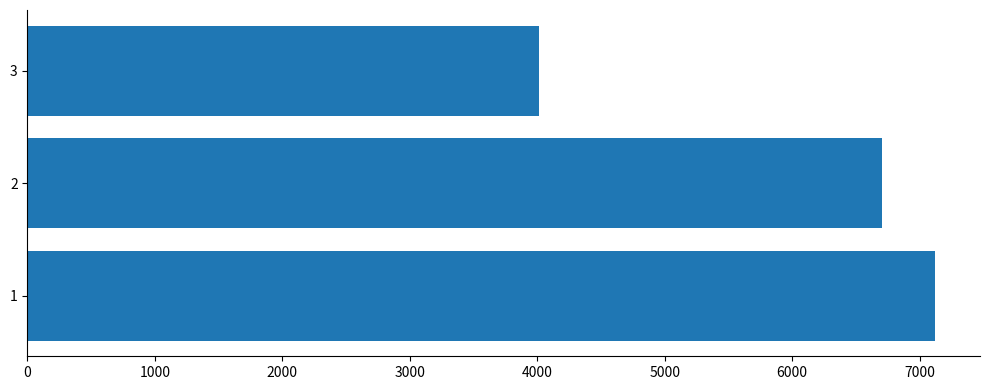

Reading bottom to top, list all the values displayed in this chart.

1=7118	2=6704	3=4010